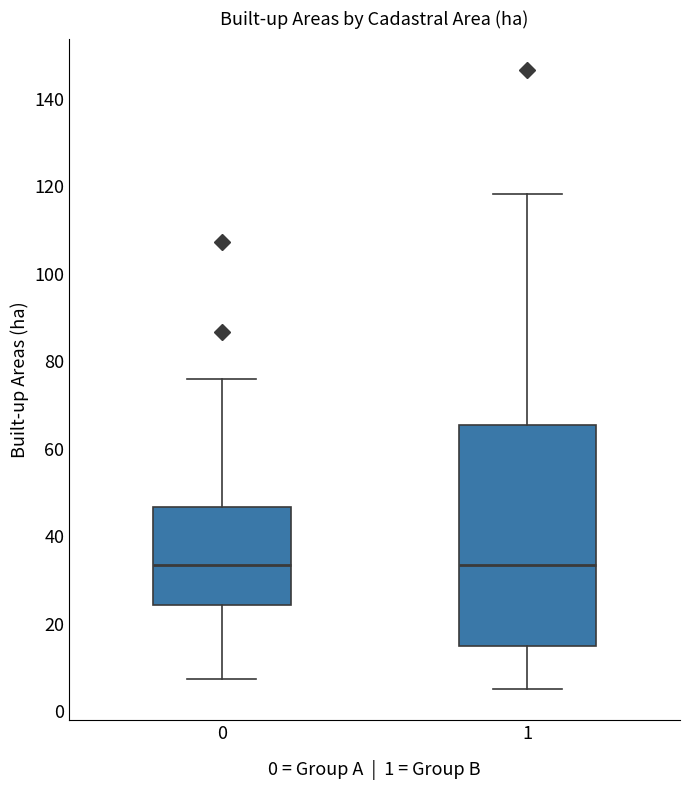

Where is the lower edge of the box at x = 1 on the y-axis? The values are not printed on the chart, so give them approximately, as read against the axis.

14